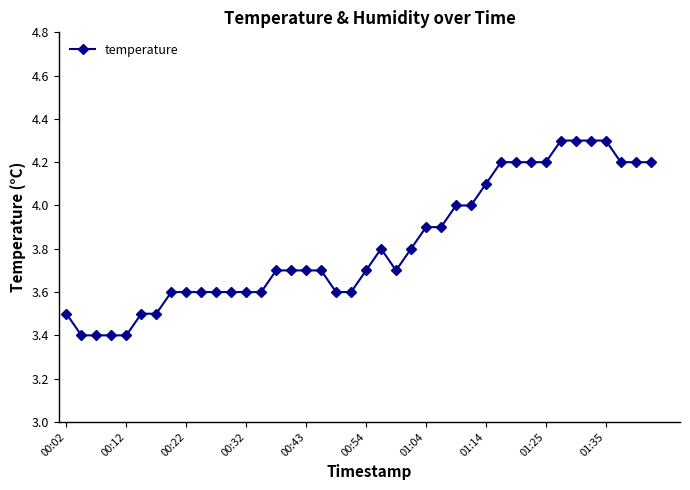

What is the value of the 29th point from the left?

4.1